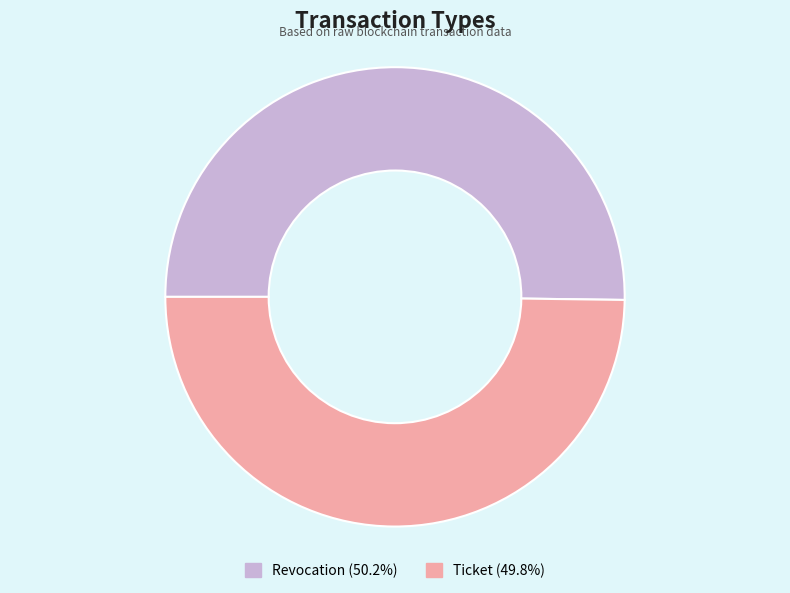

The Ticket slice represents 50% of the pie. True or false?

True